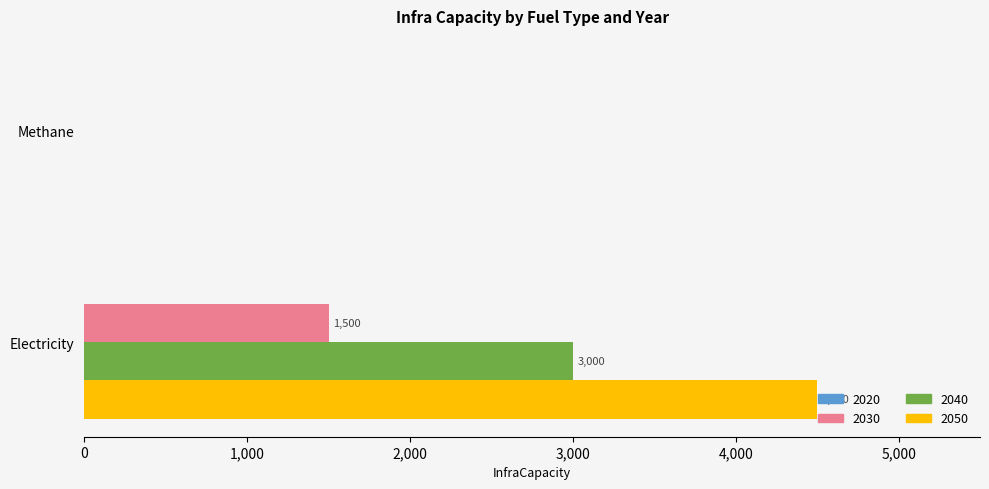

True or false: 2030 has a value of 0 at Methane.

True